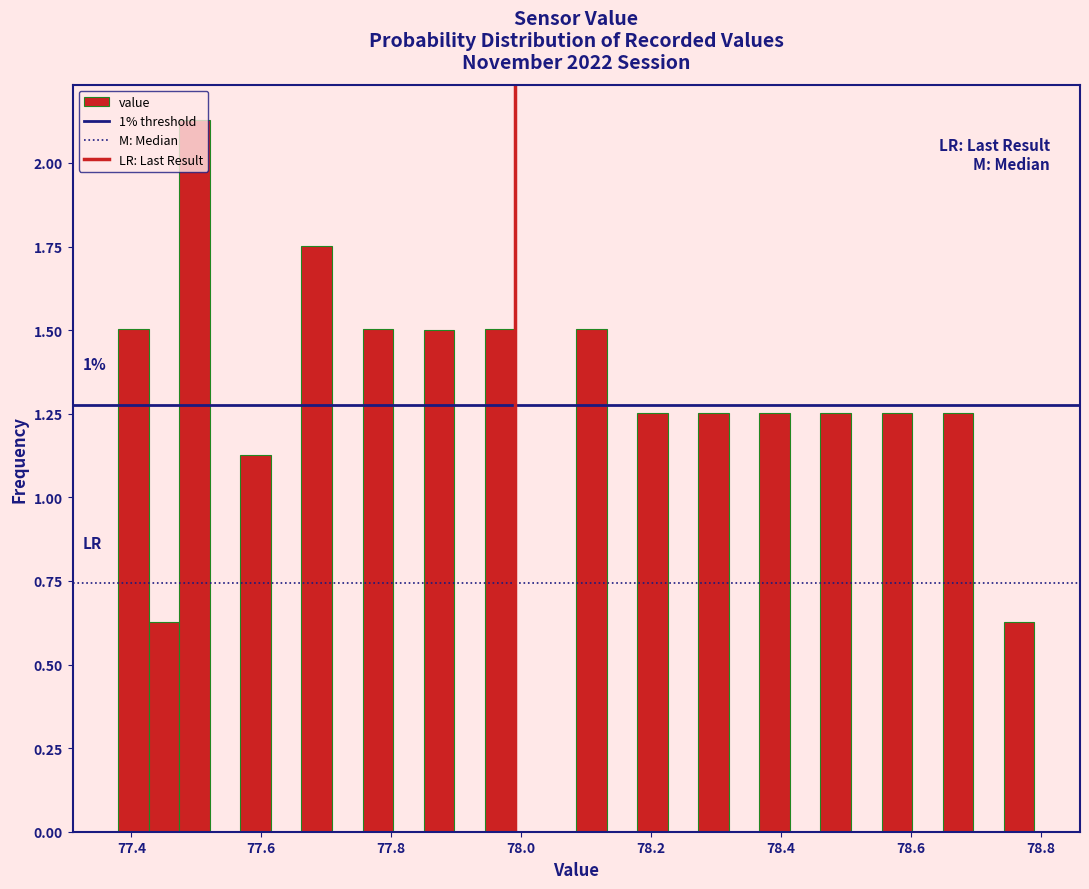

Read against the x-axis, roughly where is the centre of the tallest bar?

77.50